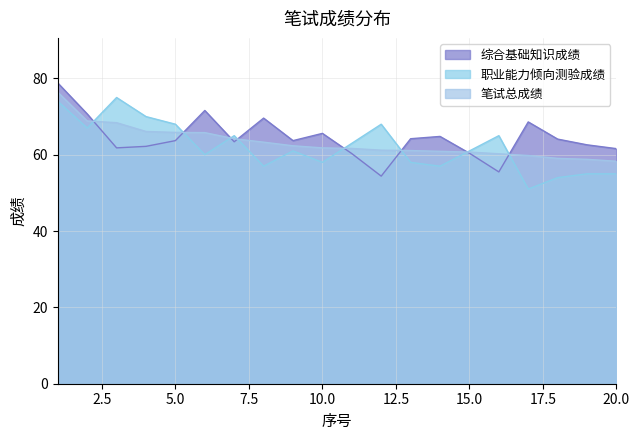

At which label is 笔试总成绩 closest to 67?

4